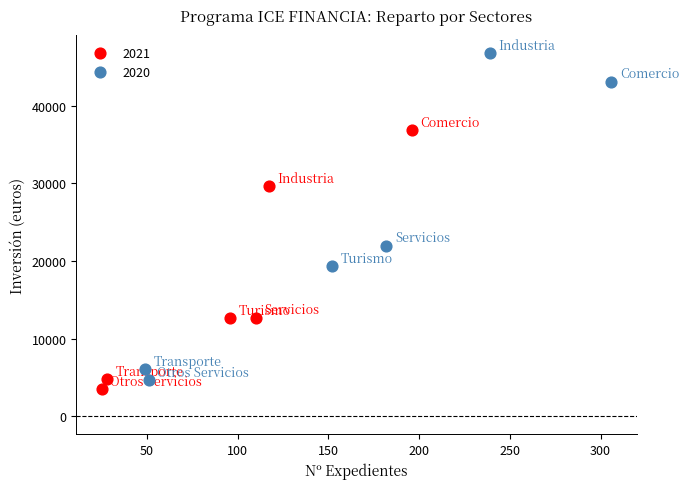

Which series contains the lowest Y value?

2021